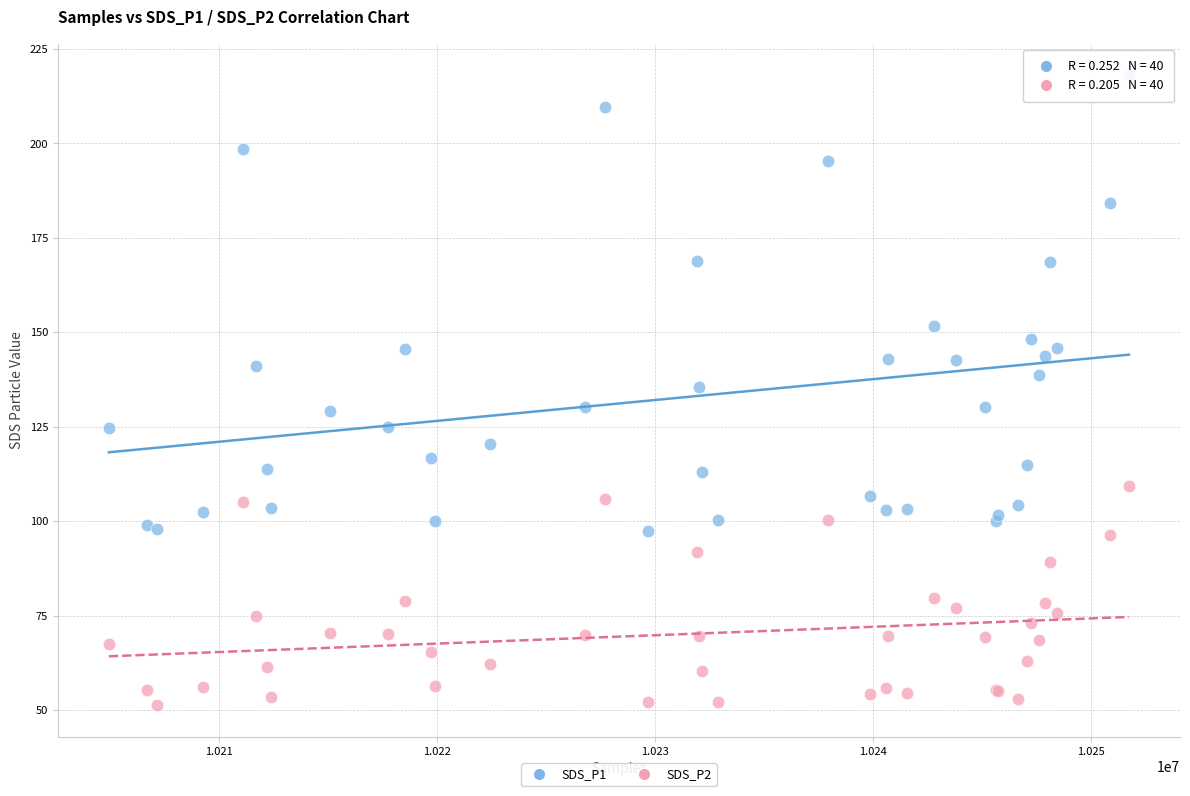

Which series has the widest spread of Y values?

SDS_P1